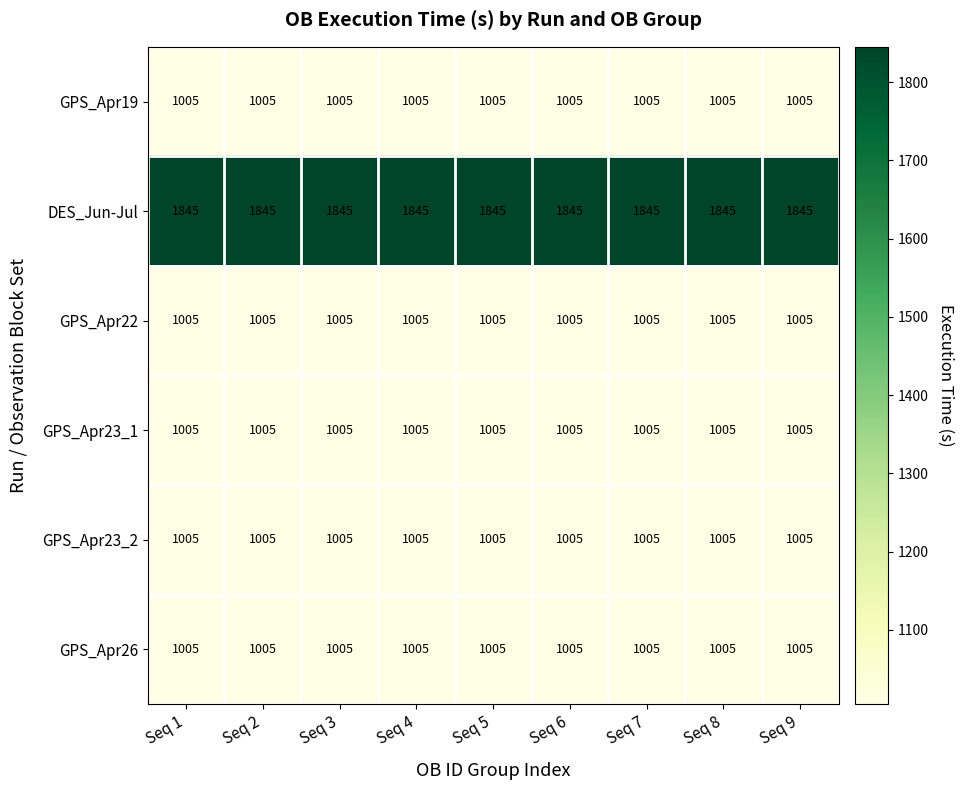

What is the total value across all series at Seq 7?

6870